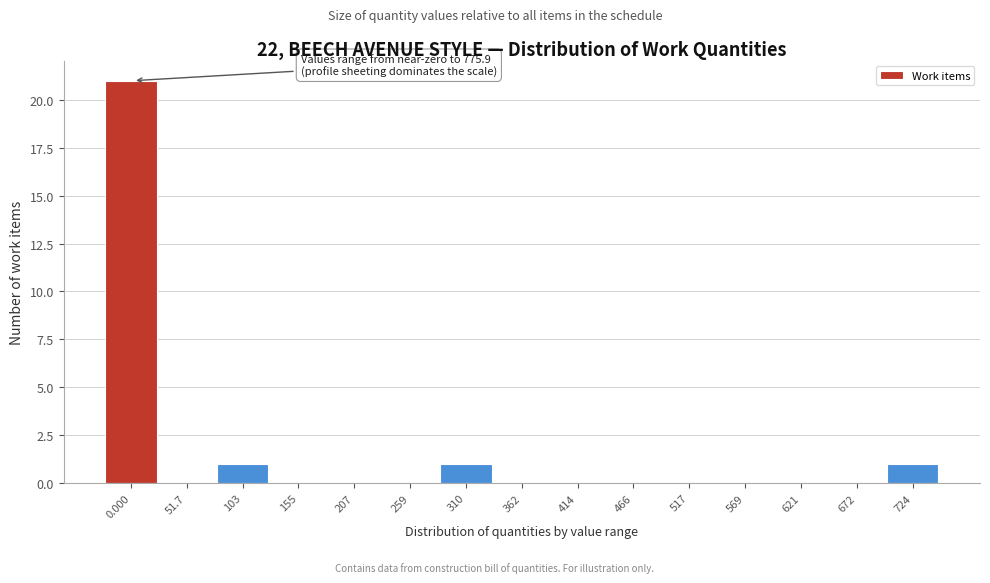

Reading right to left, transcribe all the data shown in this chart.

724=1	672=0	621=0	569=0	517=0	466=0	414=0	362=0	310=1	259=0	207=0	155=0	103=1	51.7=0	0.000=21